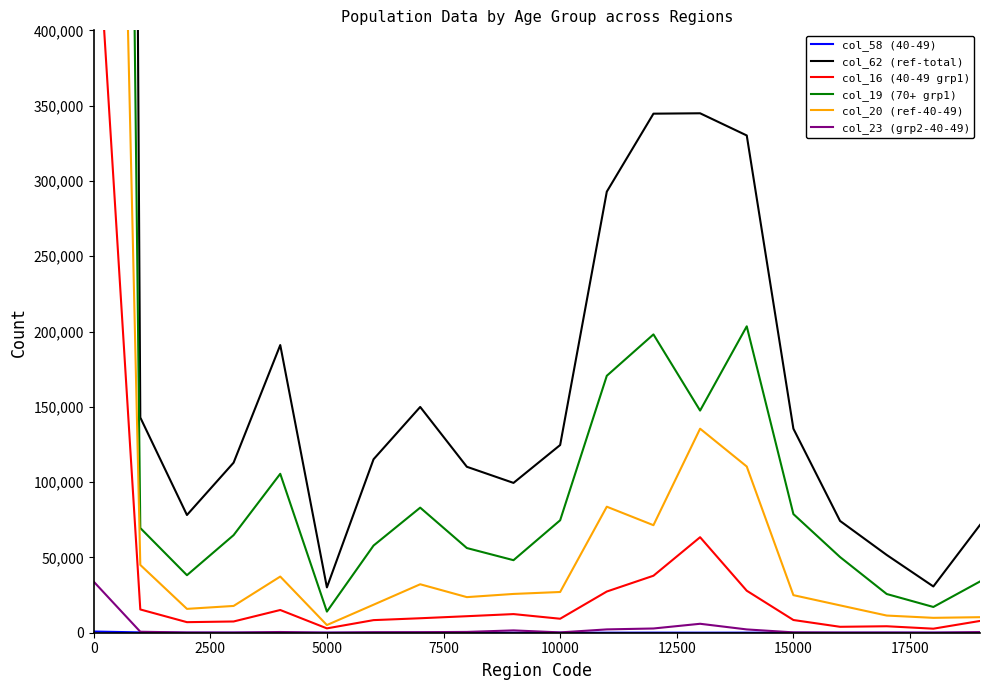

True or false: col_58 (40-49) has more than 0 points higher than both neighbors.

True